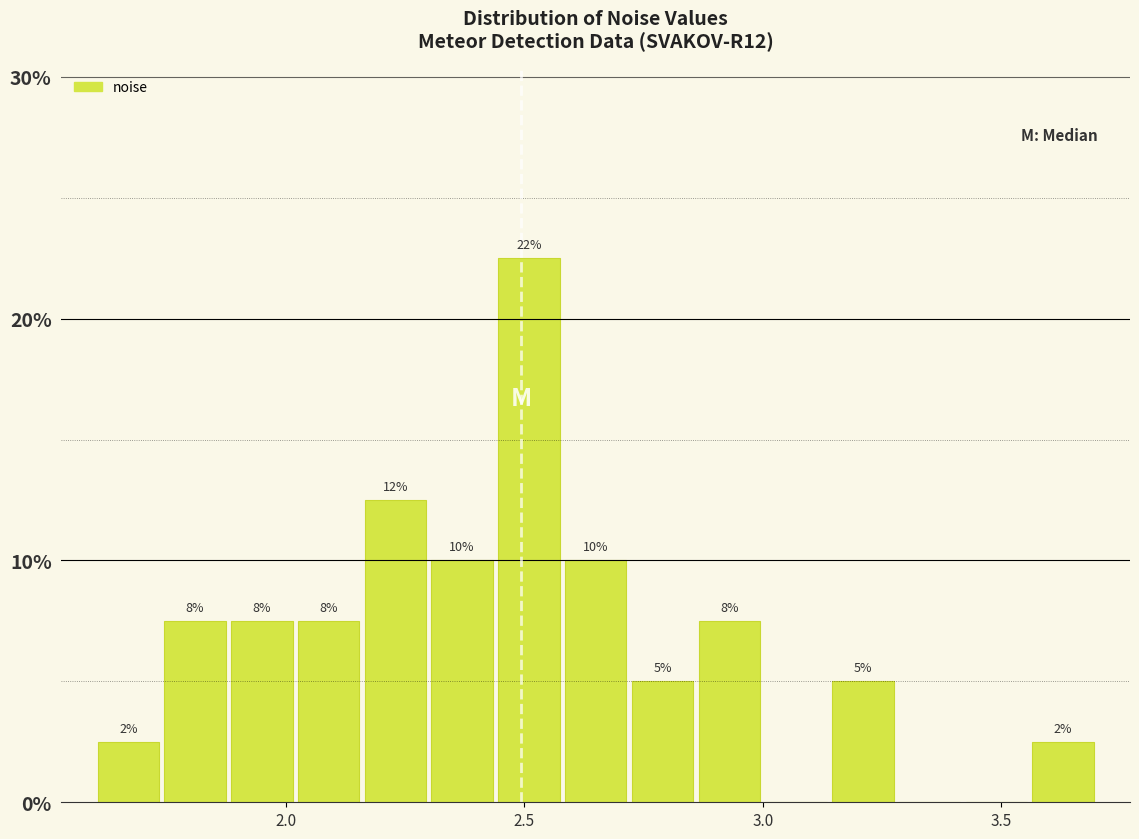

Around what value on the x-axis is the tallest bar? Give the approximate position of its centre, as read against the axis.

2.50